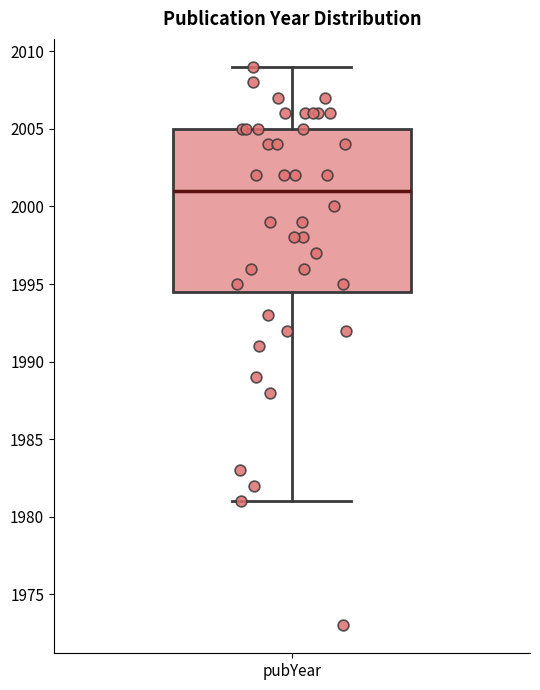

Where does the upper whisker of the box for pubYear end on the y-axis? The values are not printed on the chart, so give them approximately, as read against the axis.

2009.0